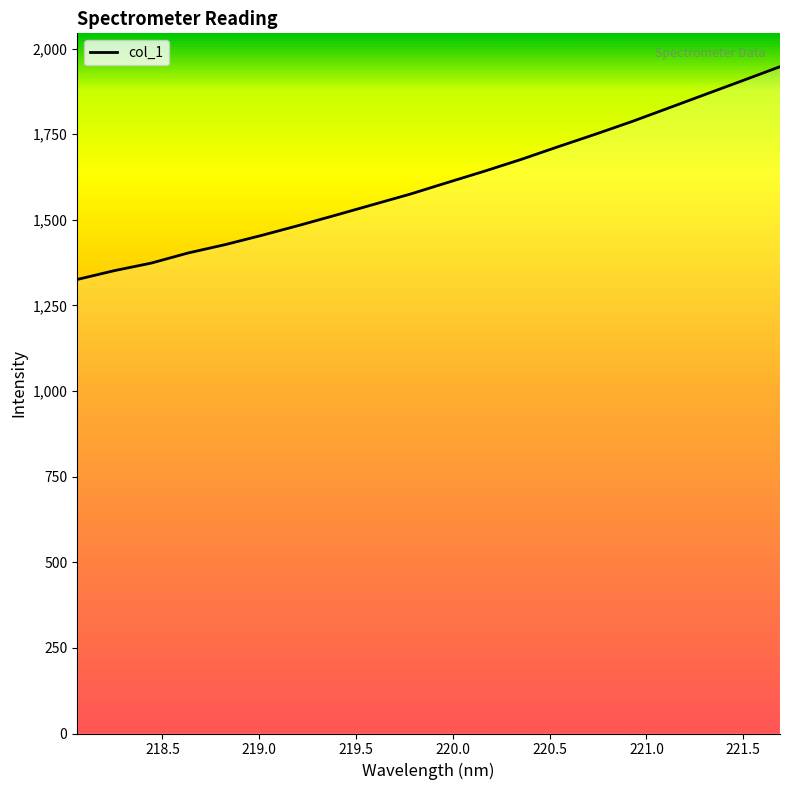

What is the difference between the maximum and minimum values?

621.5